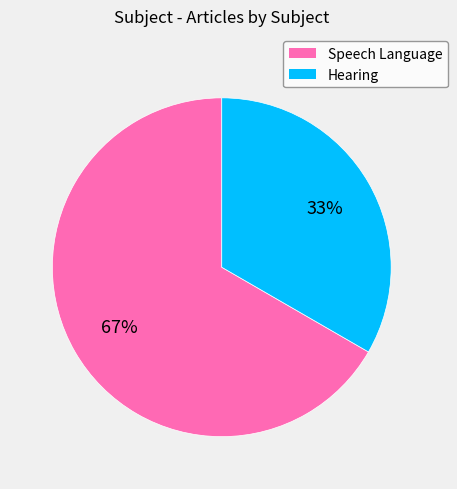

What is the largest slice in the pie chart?

Speech Language